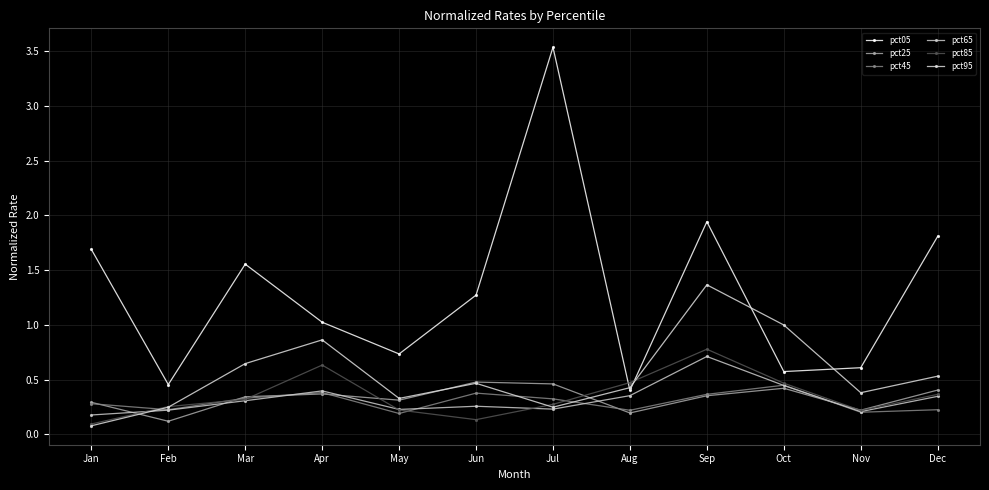

At which category is the sum across all series the highest?

Sep